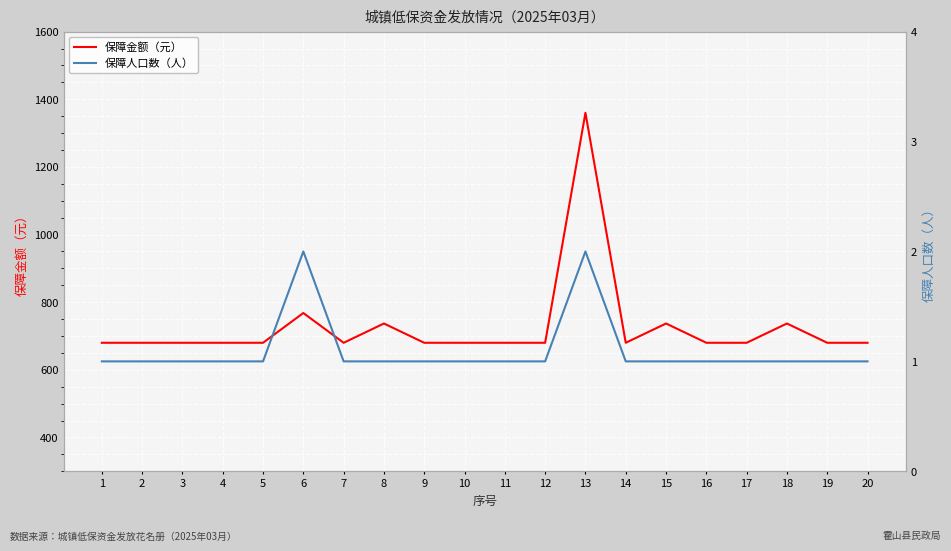

What is the smallest value displayed?

1